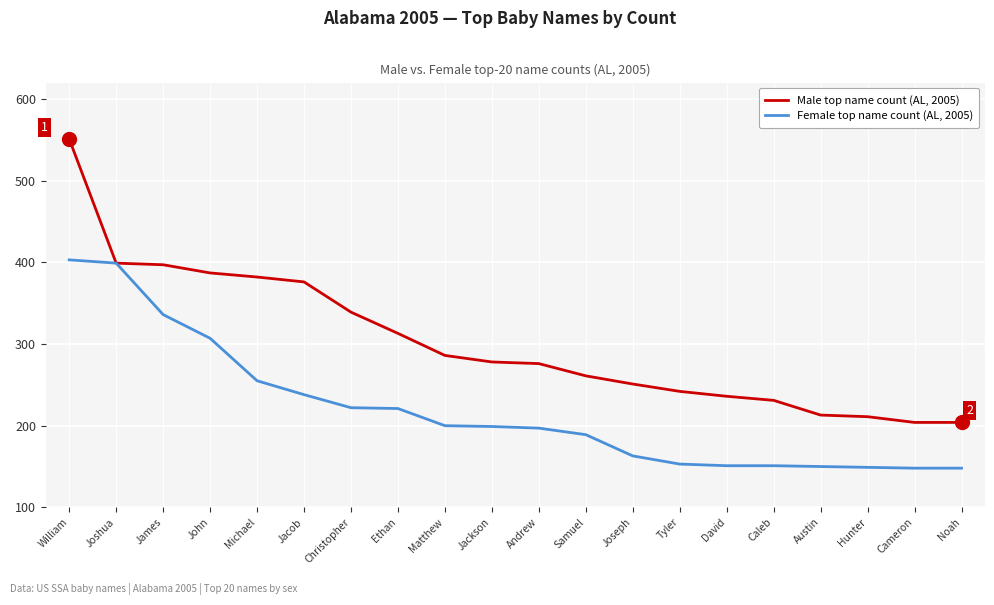

List the series in order of their overall mean, highest first.

Male top name count (AL, 2005), Female top name count (AL, 2005)